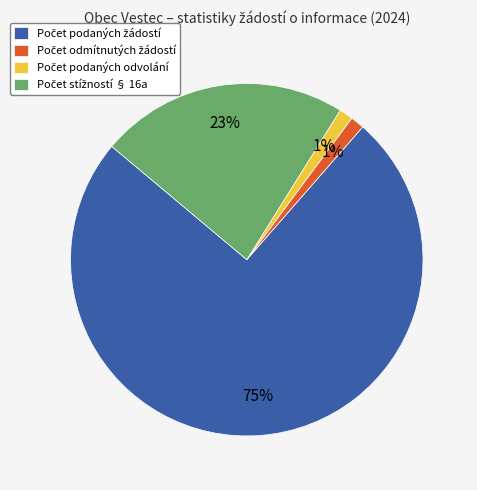

To the nearest percent, what is the average slice percentage?

25%